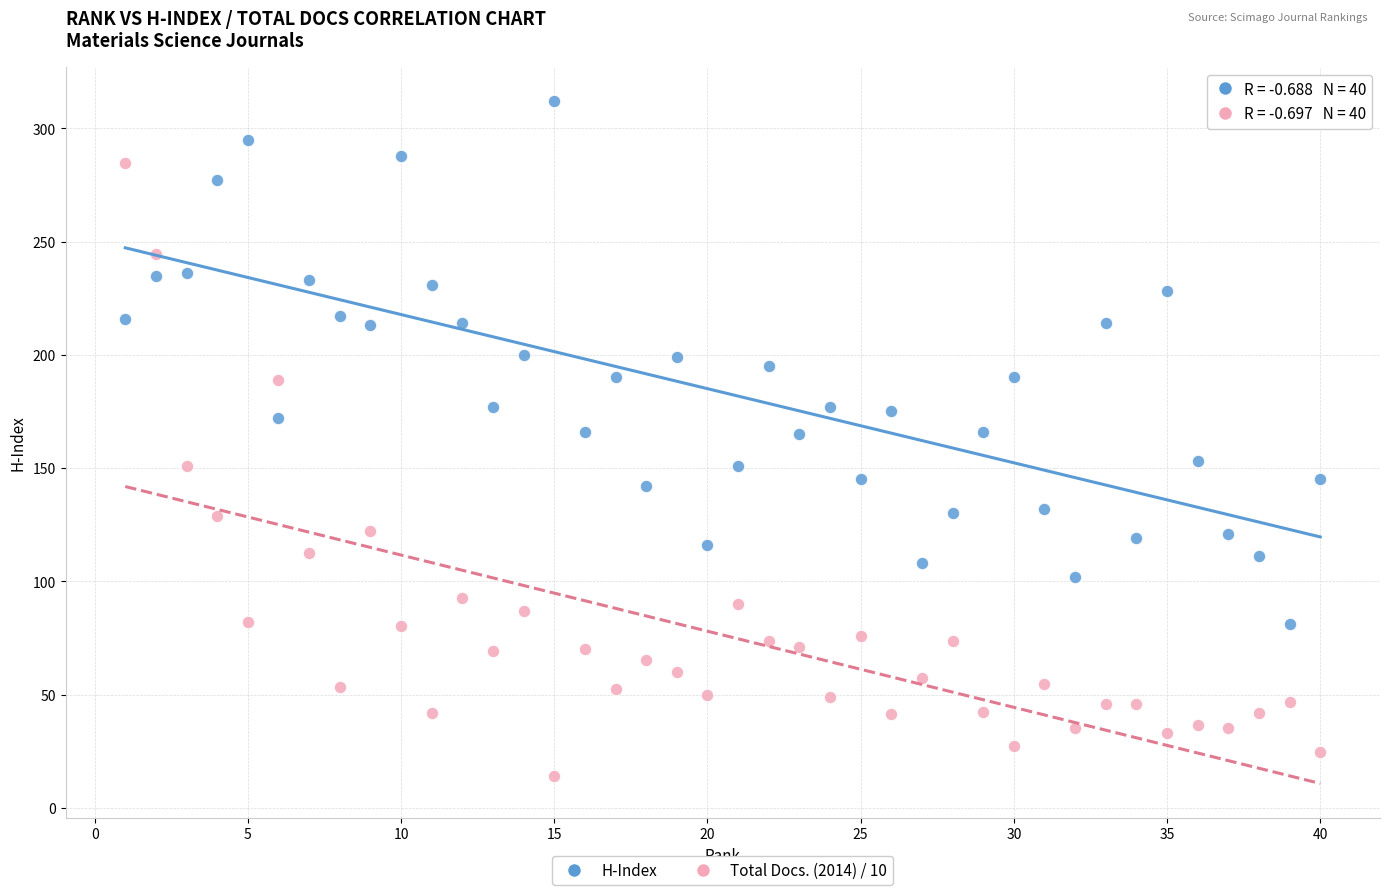

Across all data points, what is the range of Y values (max minus min)?

297.8